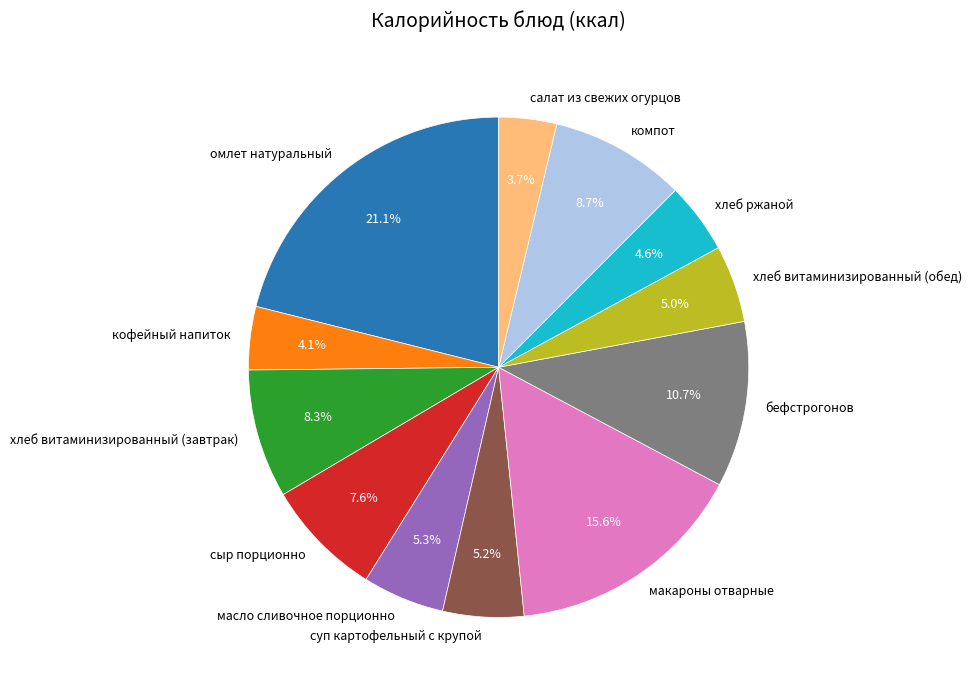

How many segments does this pie chart have?

12